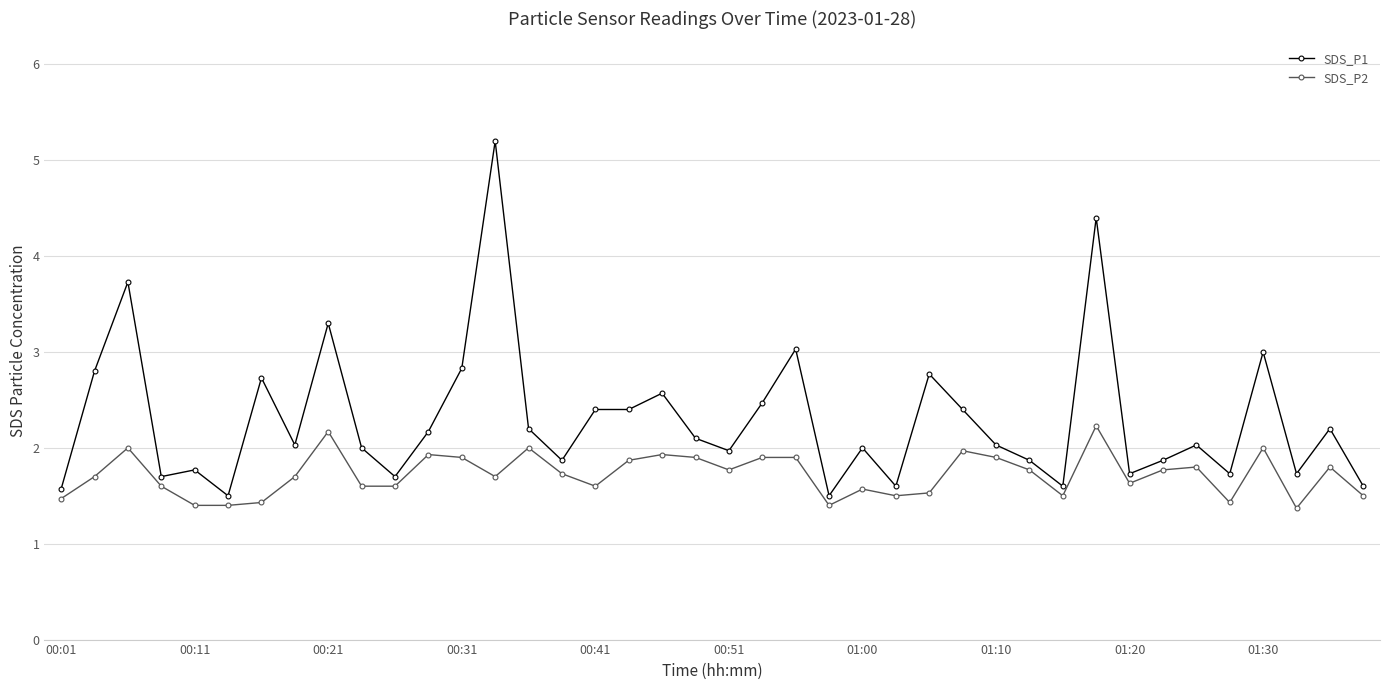

What are all the series names shown in the legend?

SDS_P1, SDS_P2